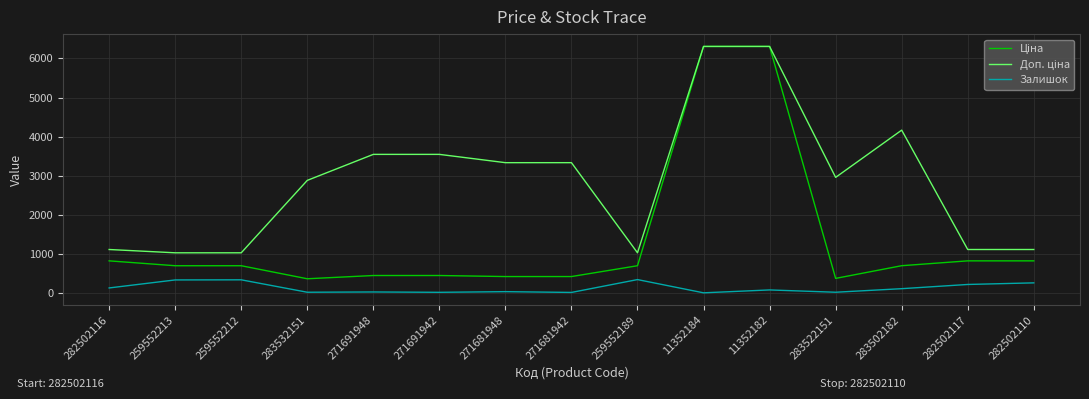

True or false: Залишок has a value of 106.0 at 283502182.

True